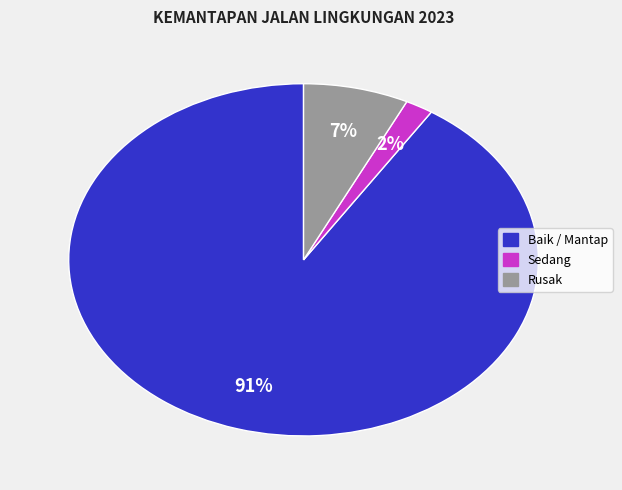

To the nearest percent, what is the average slice percentage?

33%